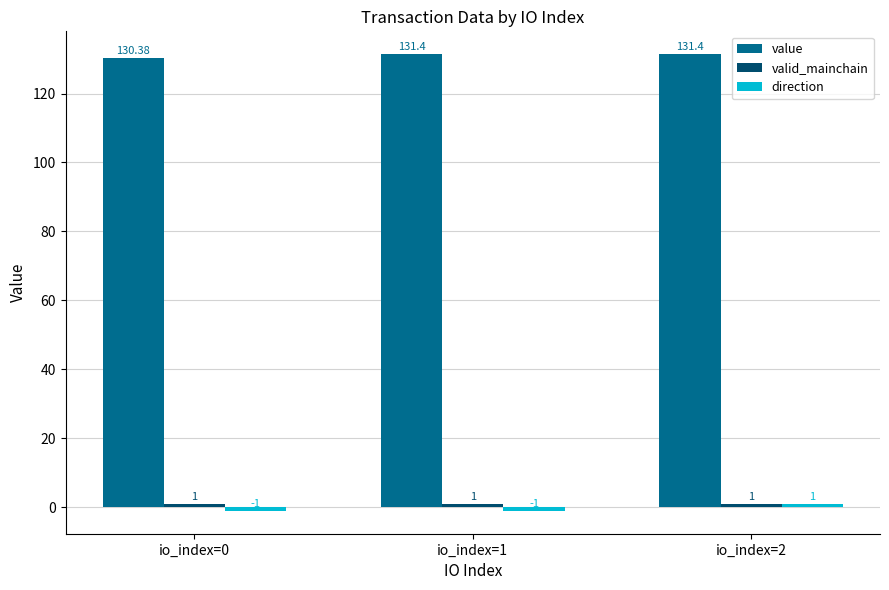

What is the difference between the maximum and minimum values in the value series?

1.0